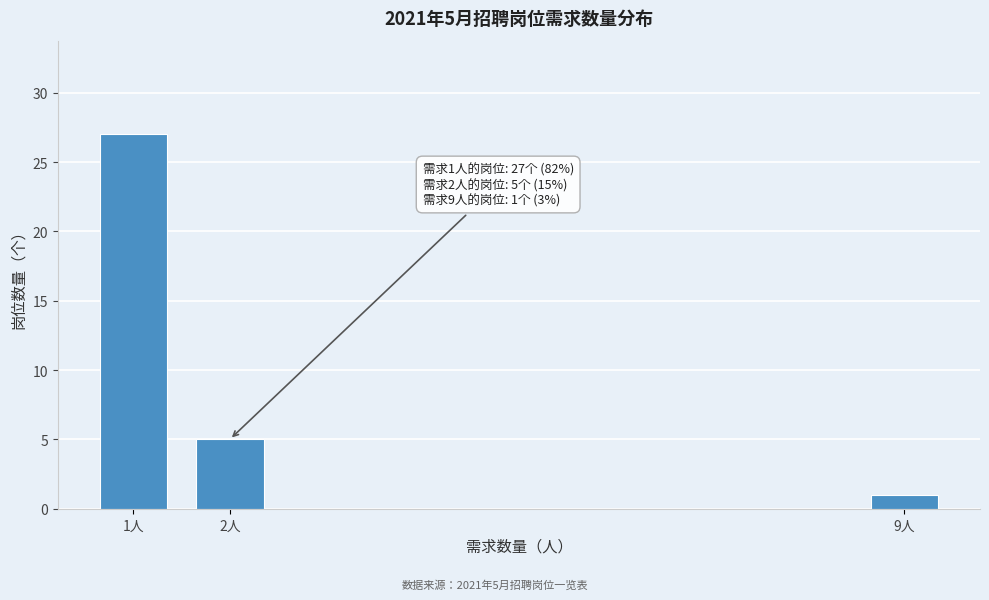

Reading left to right, transcribe all the data shown in this chart.

1人=27	2人=5	9人=1